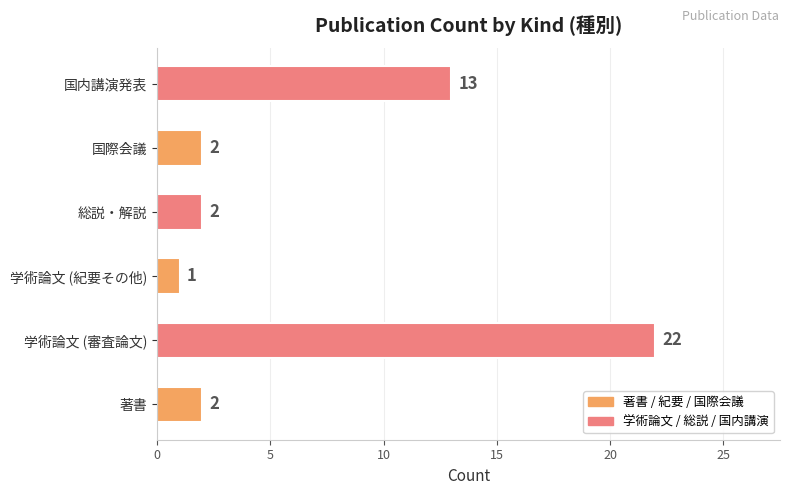

Which category has the highest value across all series?

学術論文 (審査論文)